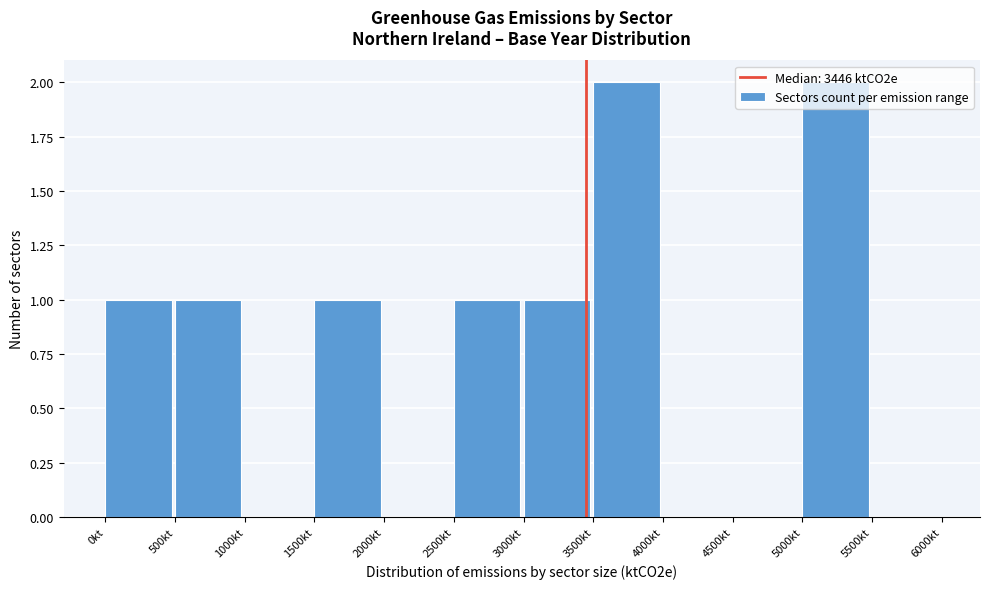

What is the height of the bar covering 0 to 500 on the x-axis? The values are not printed on the chart, so give them approximately, as read against the axis.

1